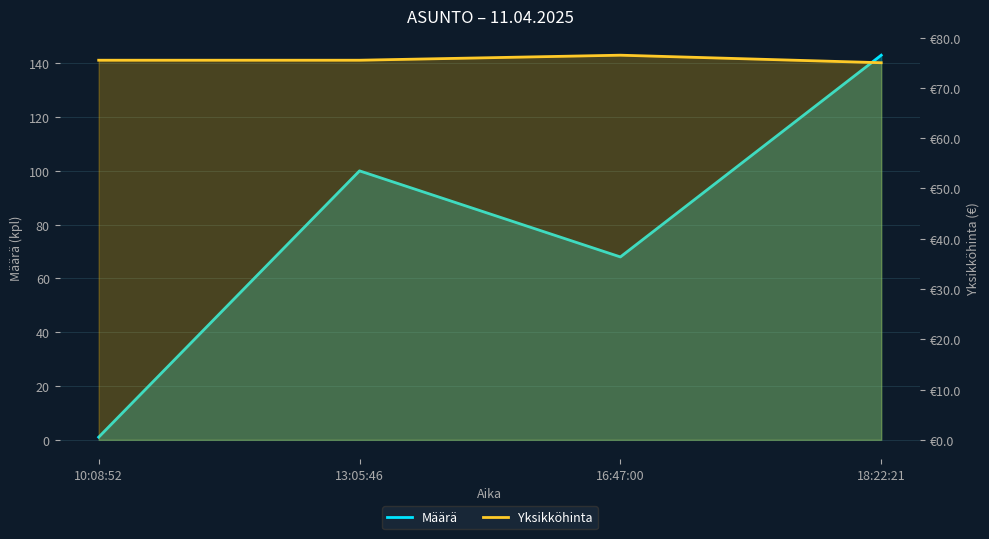

Between which two adjacent categories do Yksikköhinta and Määrä first intersect?

10:08:52 and 13:05:46